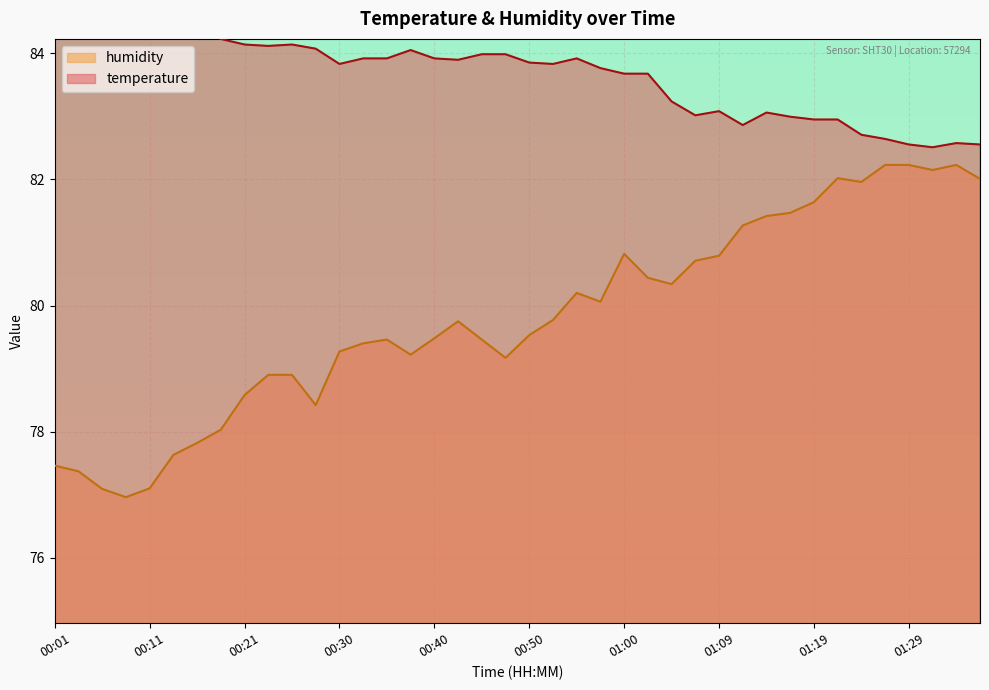

At which label is humidity closest to 79?

00:23